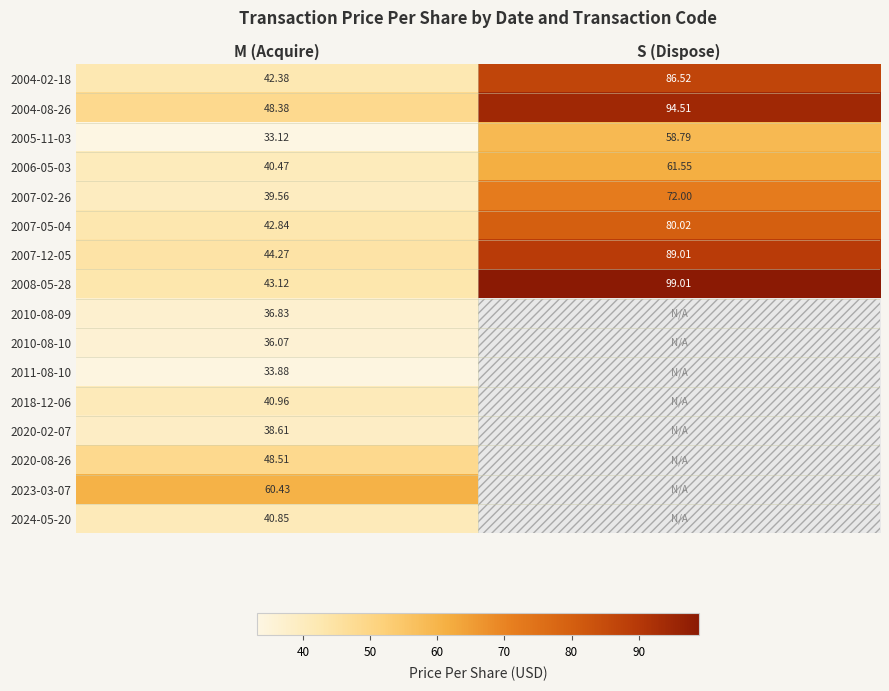

At which label does 2008-05-28 reach its minimum?

M (Acquire)